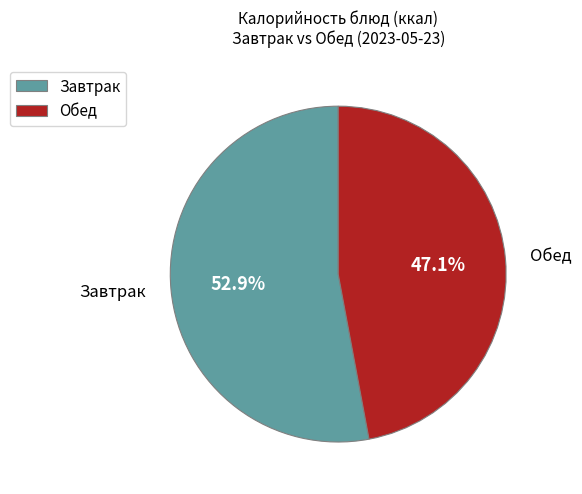

Is Обед the majority of the pie?

No